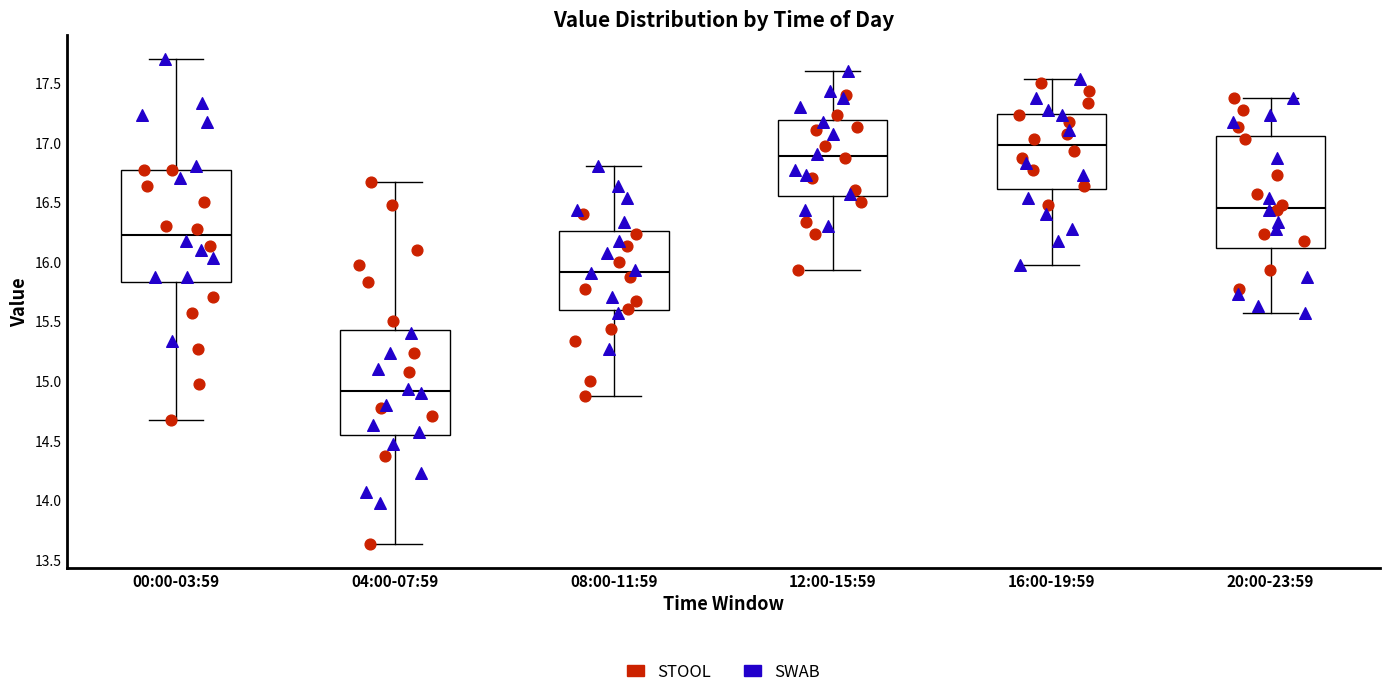

Where does the upper whisker of the box for 16:00-19:59 end on the y-axis? The values are not printed on the chart, so give them approximately, as read against the axis.

17.55